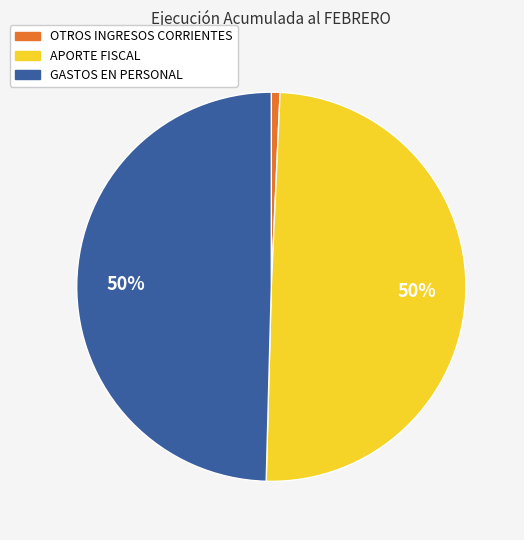

To the nearest percent, what is the combined percentage of APORTE FISCAL and OTROS INGRESOS CORRIENTES?

50%